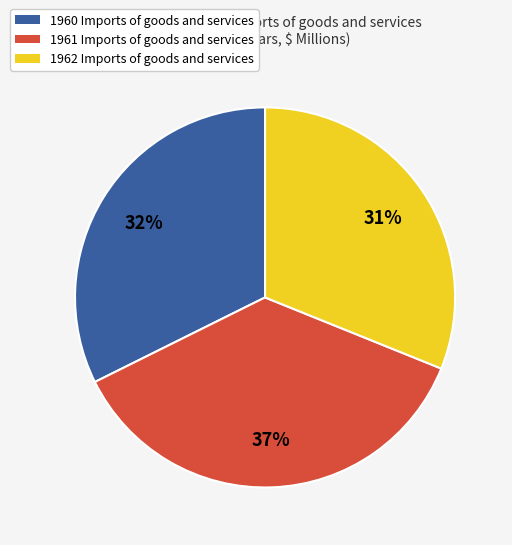

Does any single category account for the majority?

No